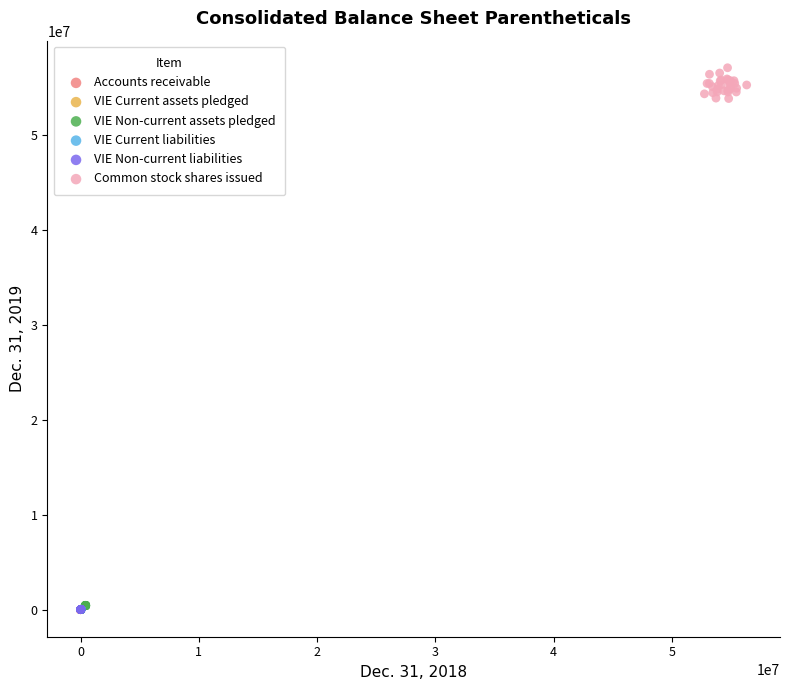

Which series has the widest spread of Y values?

Common stock shares issued